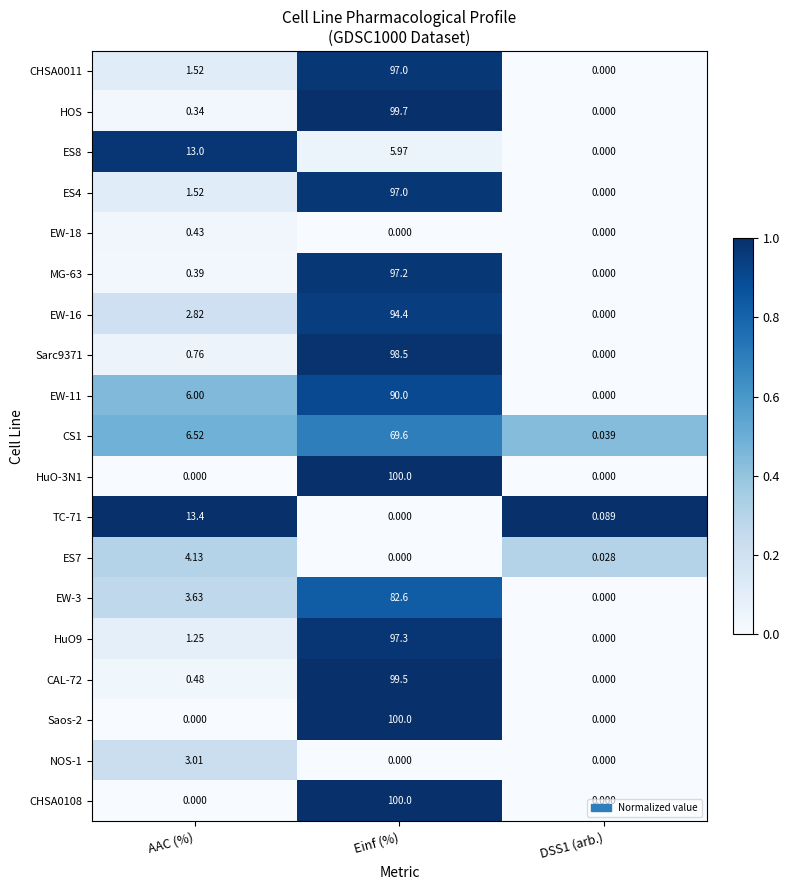

How many values in the EW-3 series exceed 3?

2